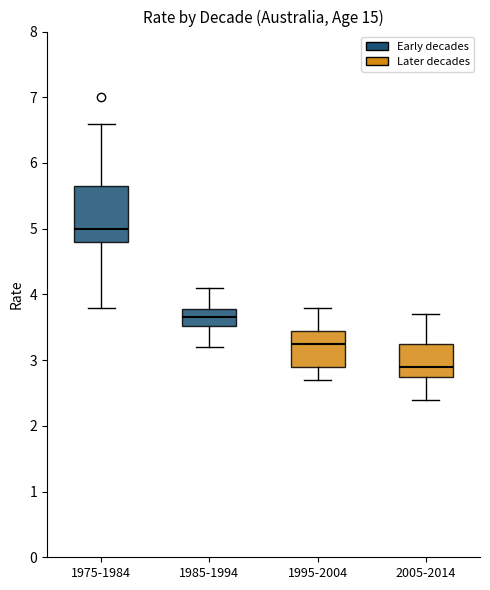

Which box's median line is the lowest?

2005-2014